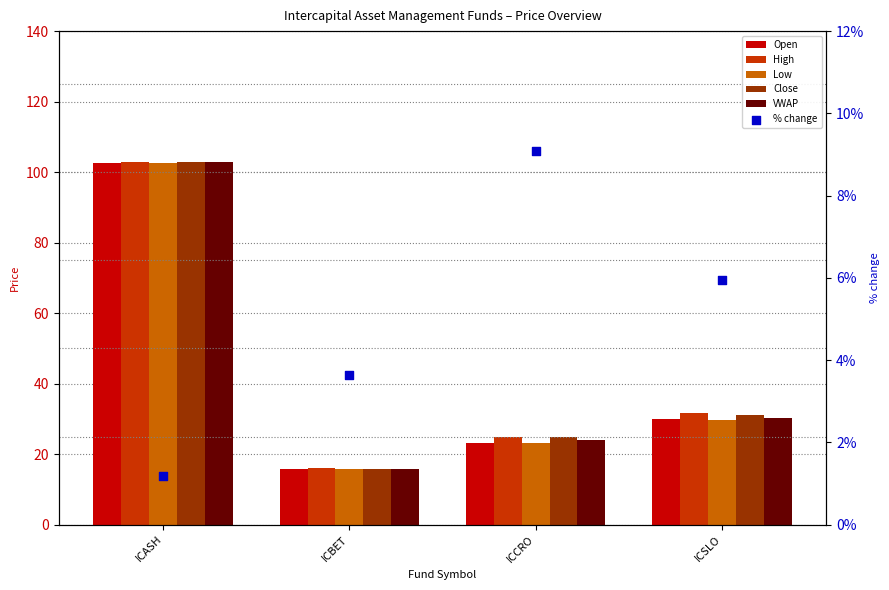

Which series reaches the minimum Y coordinate?

% change